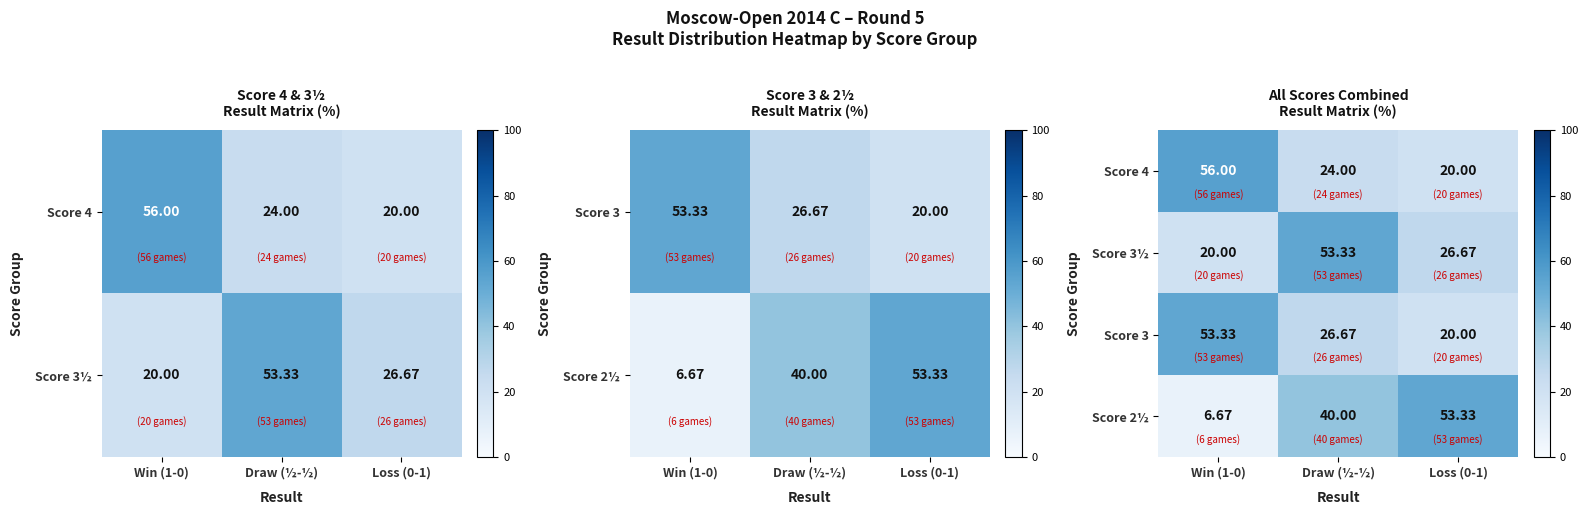

How many data points in Score 4 are above 24?

1